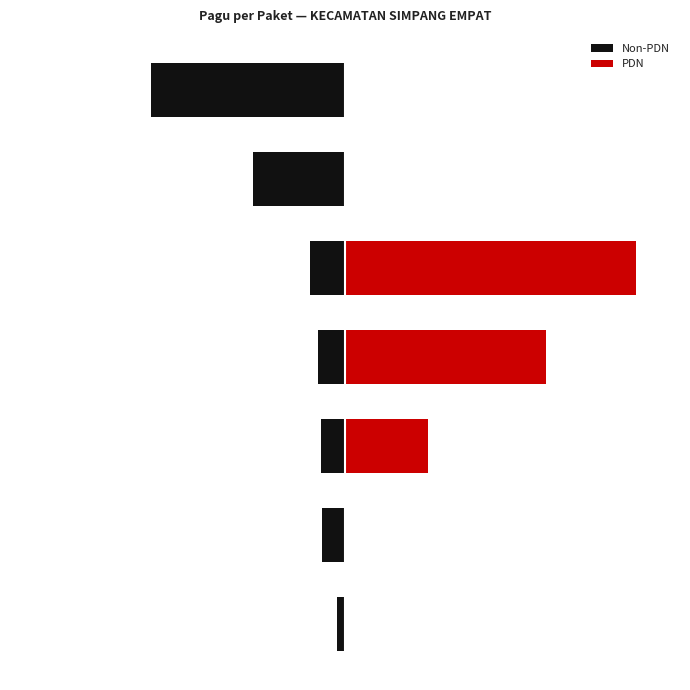

What is the average value of the Non-PDN series?

-12.5